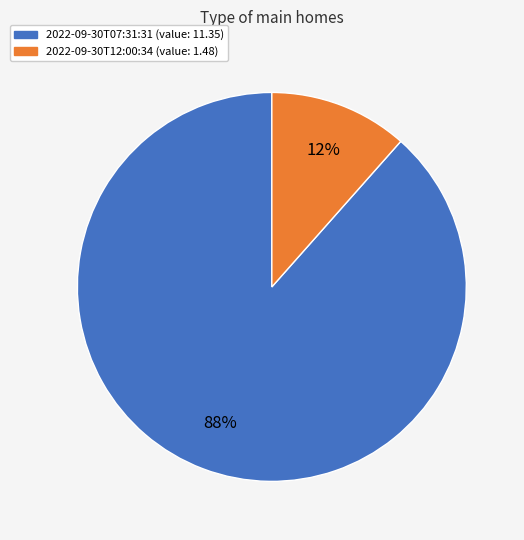

How many slices are in this pie chart?

2